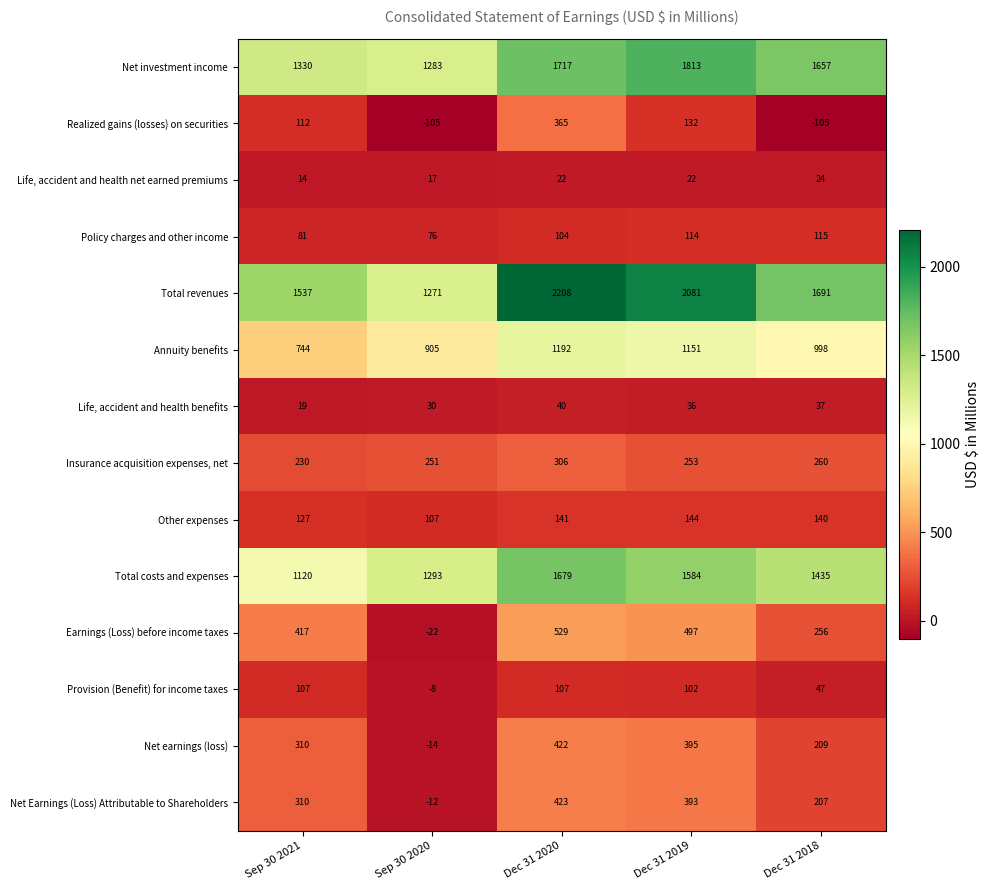

Where is Earnings (Loss) before income taxes nearest to the value 253?

Dec 31 2018